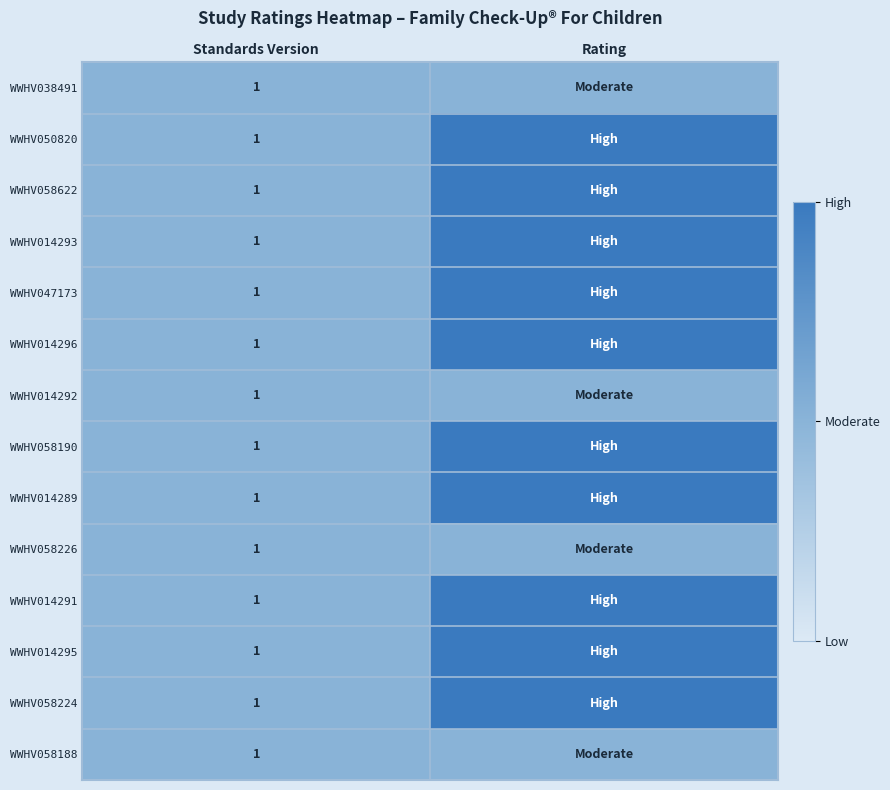

At which label is WWHV014291 closest to 1?

Standards Version